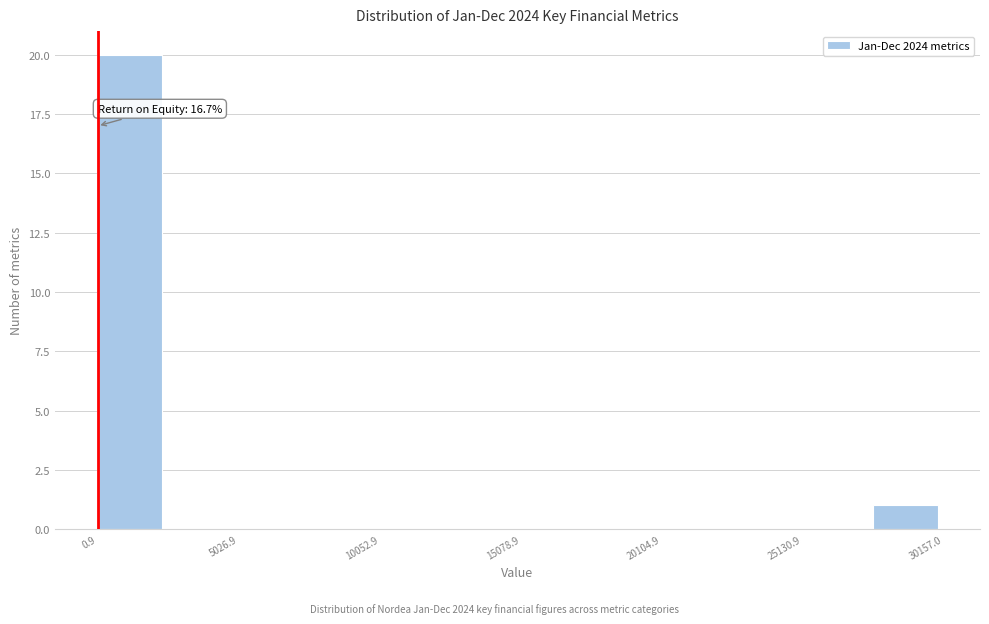

Read against the x-axis, roughly where is the centre of the tallest bar?

1000